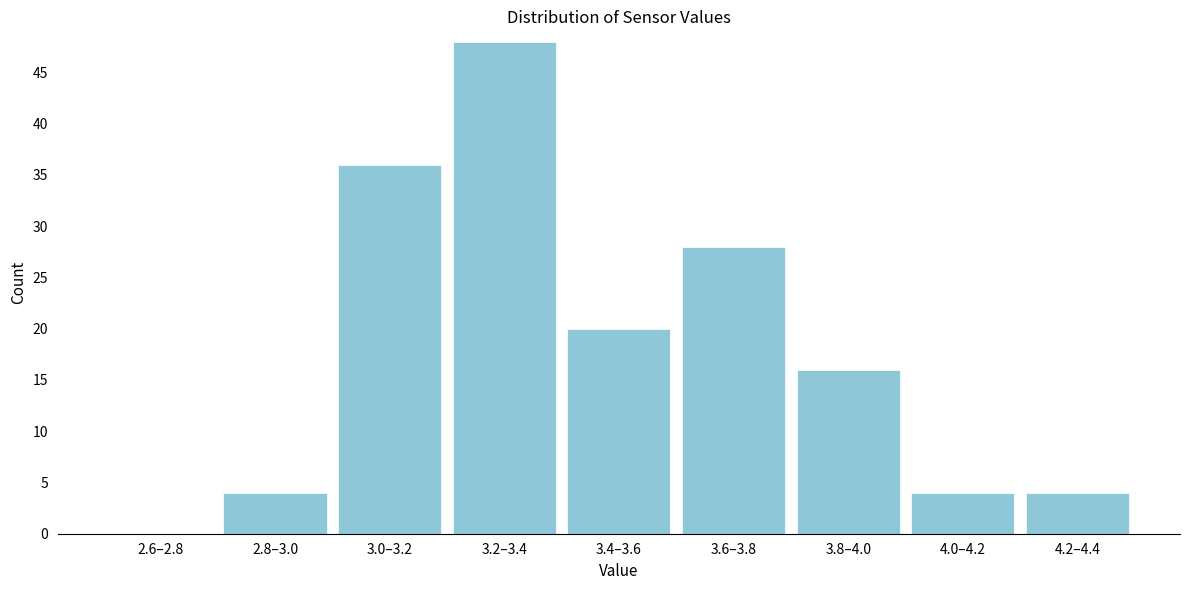

Reading left to right, extract all data points from this chart.

2.6–2.8=0	2.8–3.0=4	3.0–3.2=36	3.2–3.4=48	3.4–3.6=20	3.6–3.8=28	3.8–4.0=16	4.0–4.2=4	4.2–4.4=4